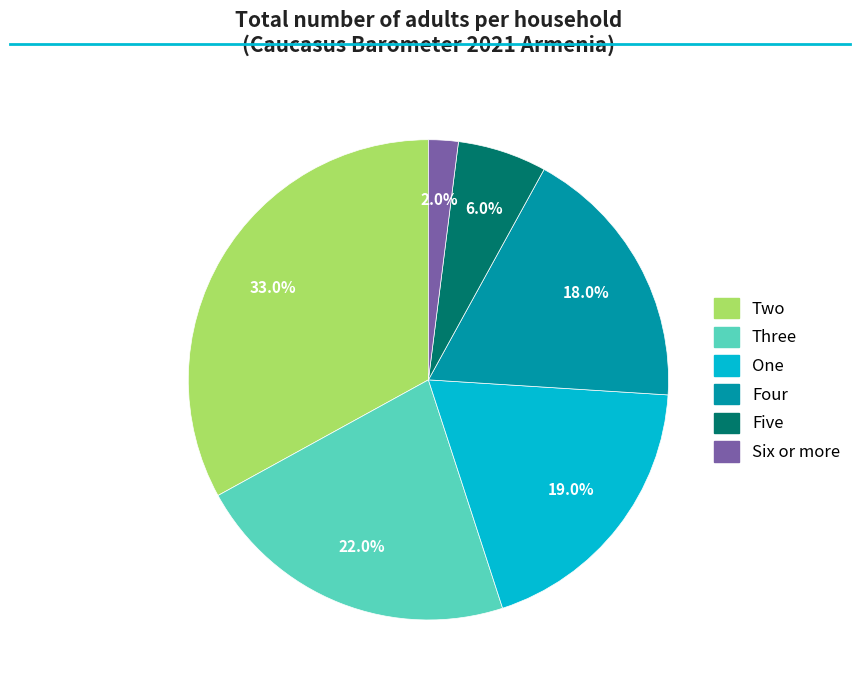

To the nearest percent, what portion does Six or more represent?

2%